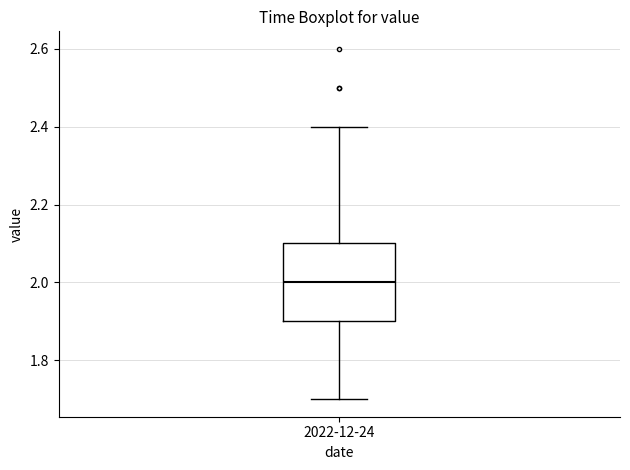

Read this box plot against the y-axis: the position of the median line, the range covered by the box, and the ends of both whiskers. The values are not printed on the chart, so give them approximately, as read against the axis.

median 2.0, box 1.9 to 2.1, whiskers 1.7 to 2.4